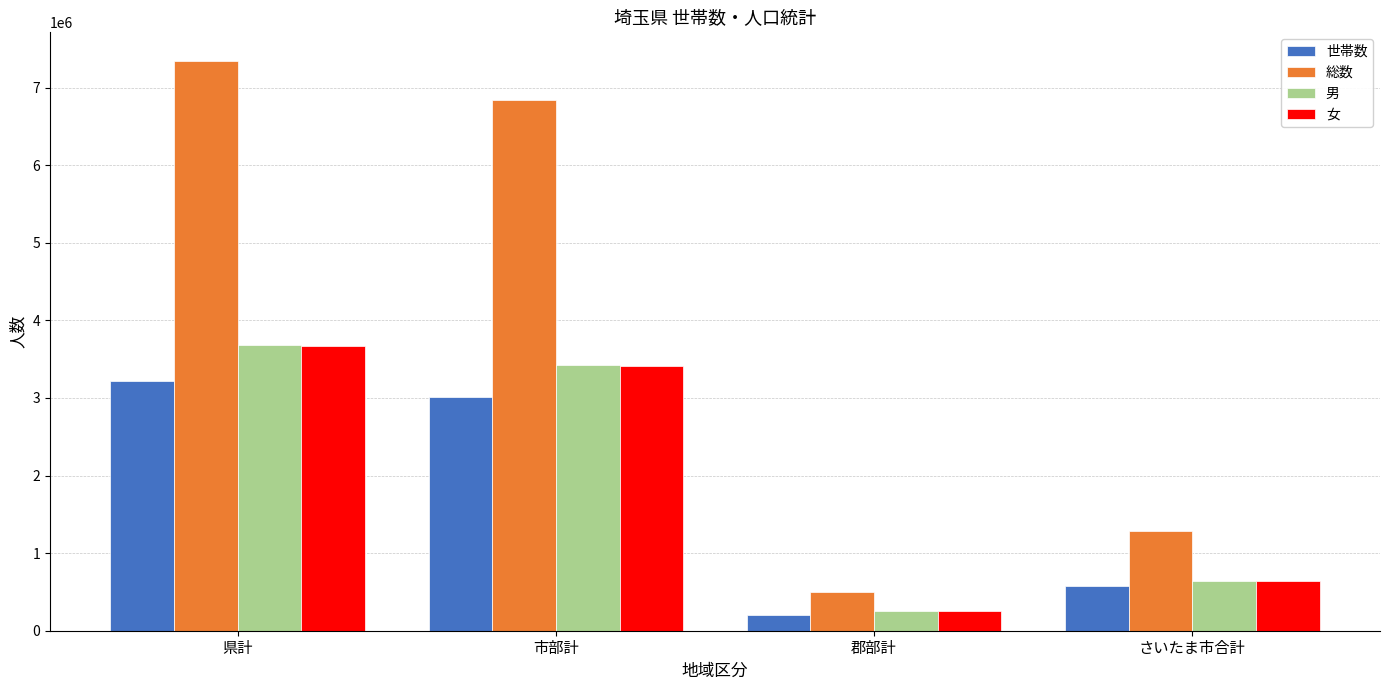

Which series has the widest spread of values?

総数